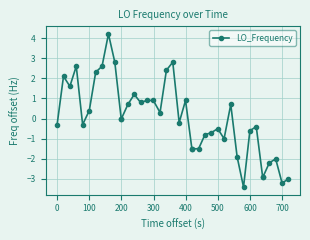

What is the value of the 26th point from the left?

-0.8